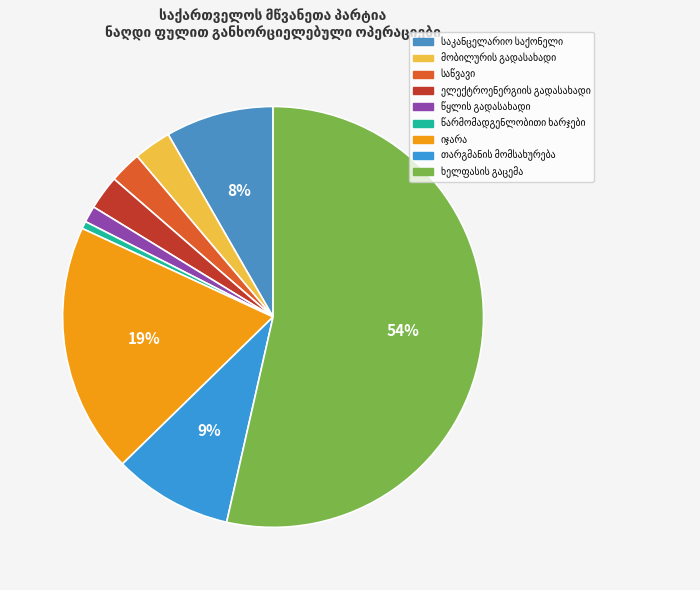

To the nearest percent, what portion does წყლის გადასახადი represent?

2%